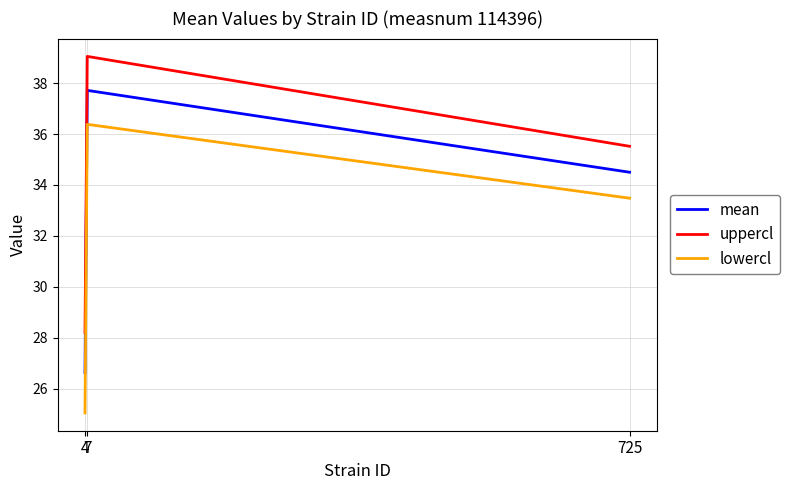

What is the average value of the lowercl series?

31.6